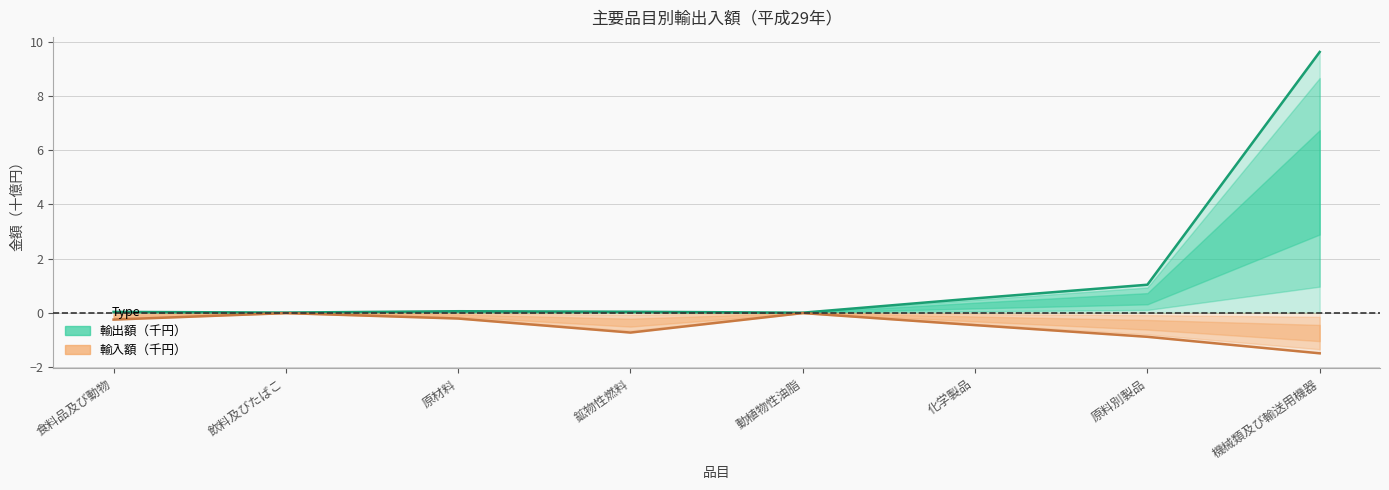

Reading right to left, what are all the values shown in this chart?

輸出額（千円）: 9.6	1.0	0.5	0.0	0.0	0.1	0.0	0.0
輸入額（千円）: -1.5	-0.9	-0.5	-0.0	-0.7	-0.2	-0.0	-0.3